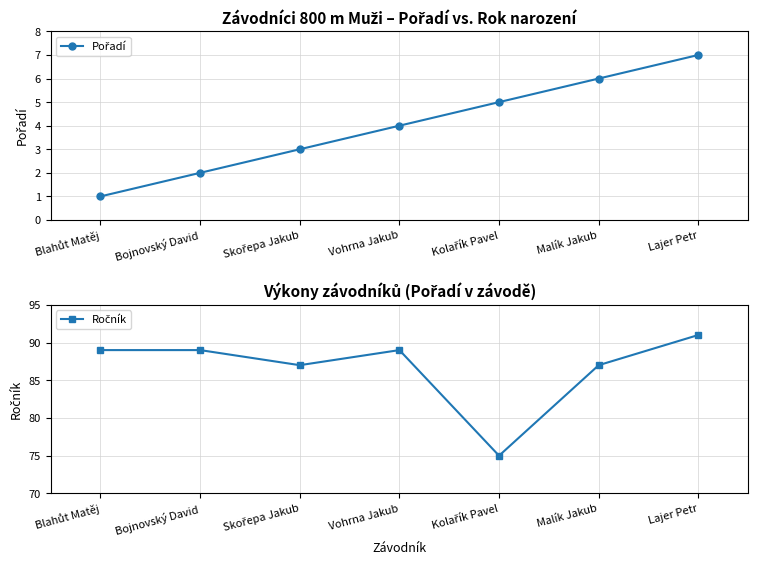

How many values in the Ročník series exceed 89?

1